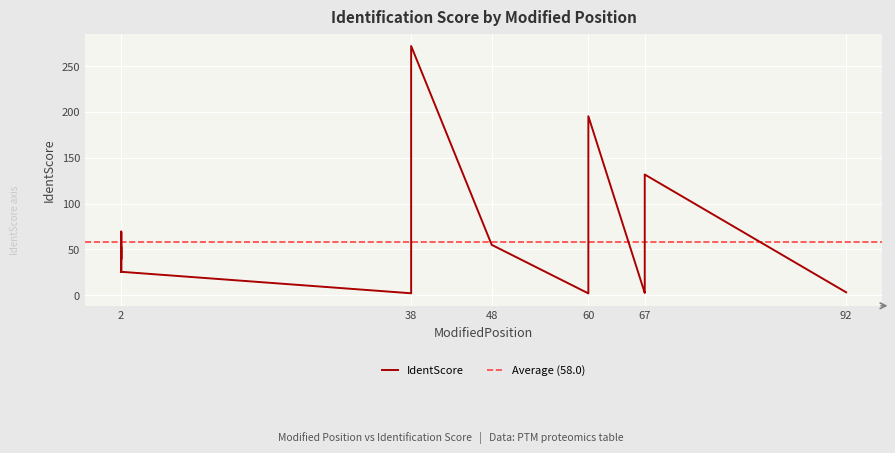

Between 2 and 38, which is larger?

2